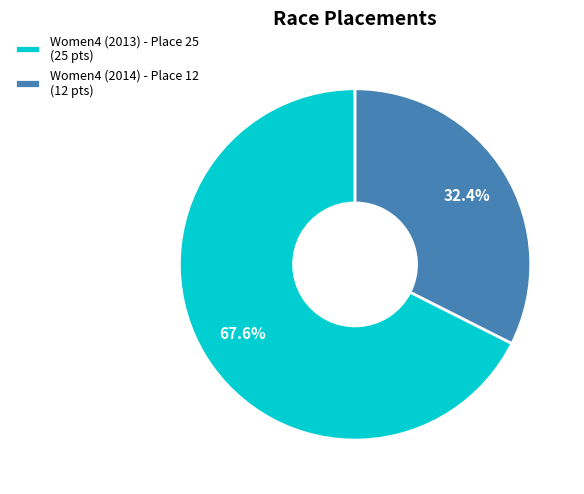

Count the number of slices in the pie.

2